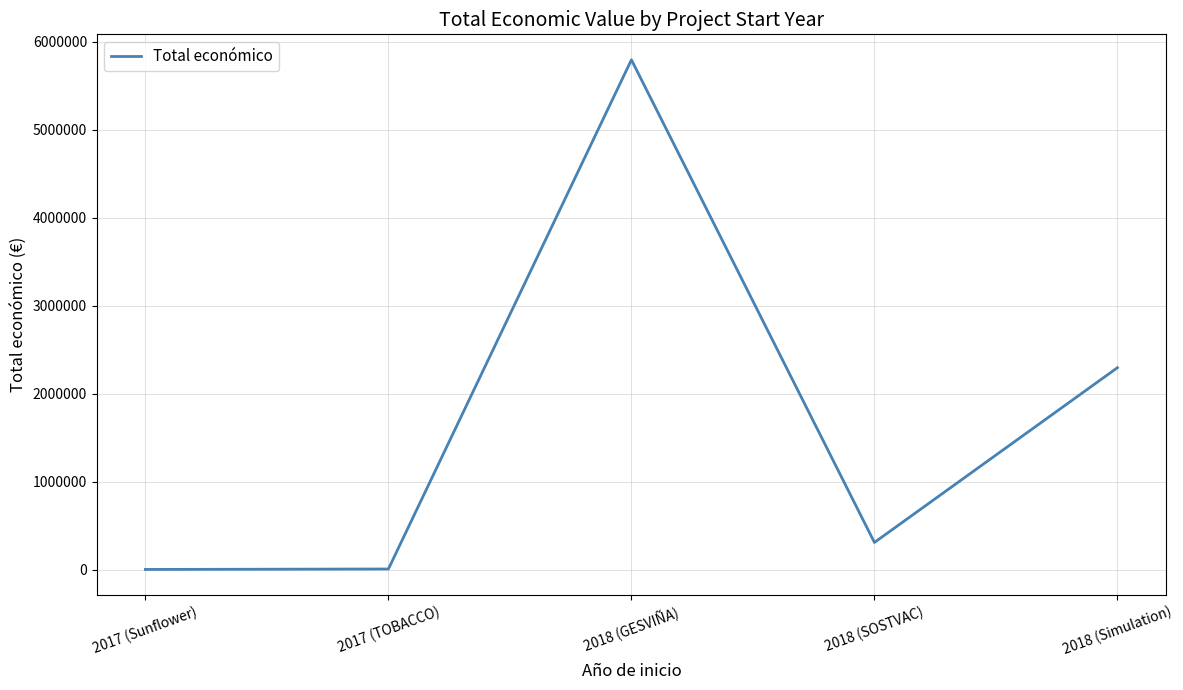

Is this an area chart (filled region under the line)?

No